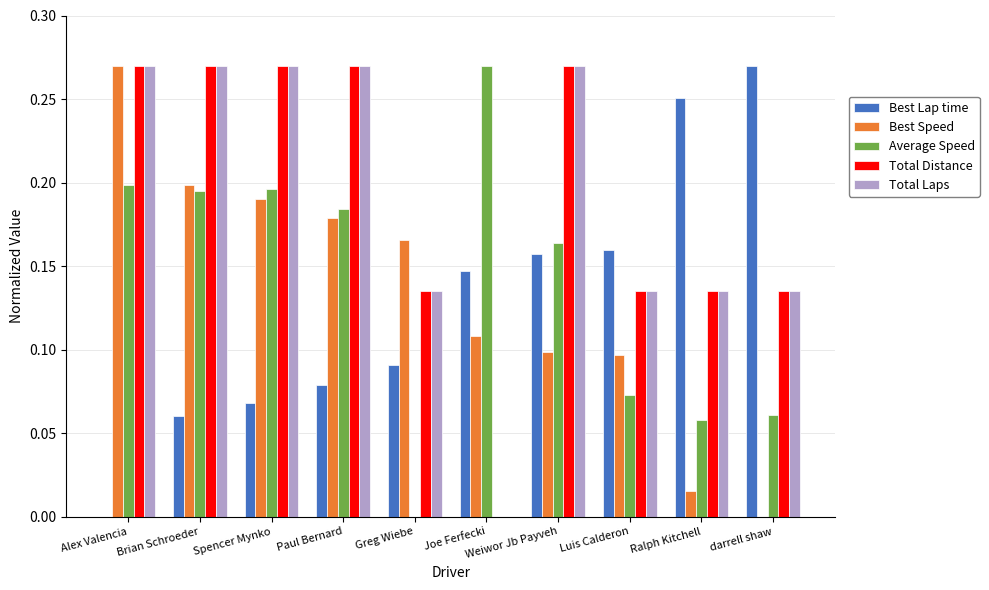

Count the Best Lap time values in the range 0 to 1.

10